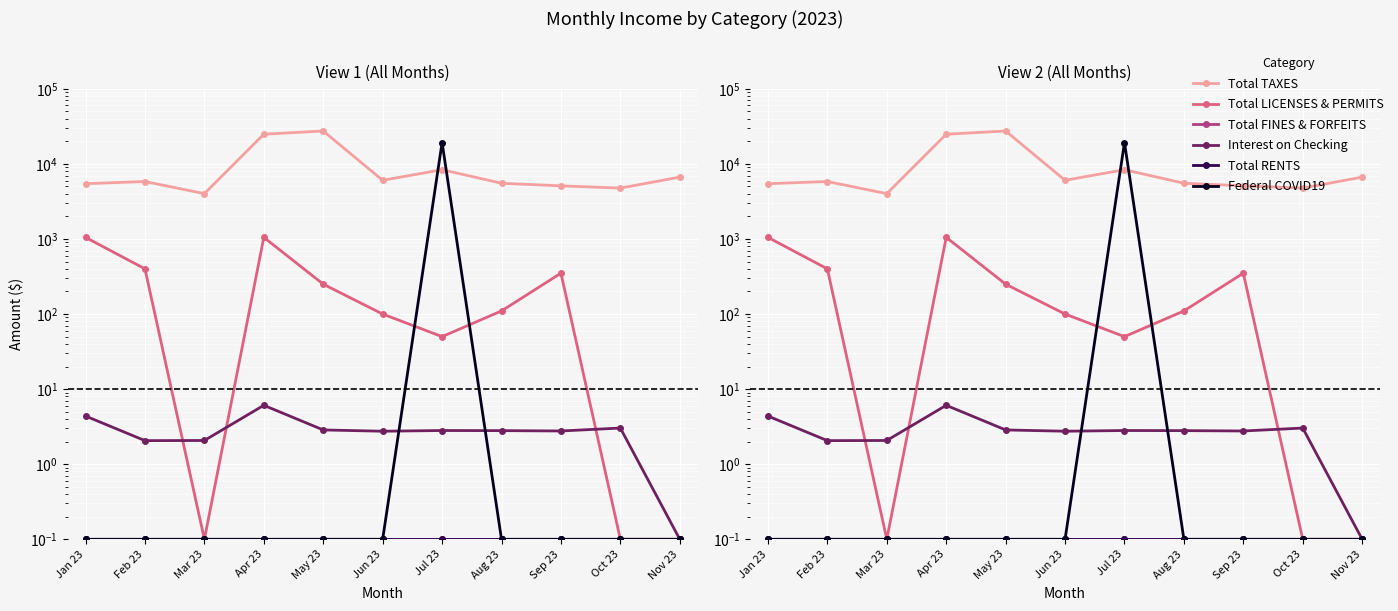

What is the value of the Total FINES & FORFEITS point at the 3rd from the left?

0.1